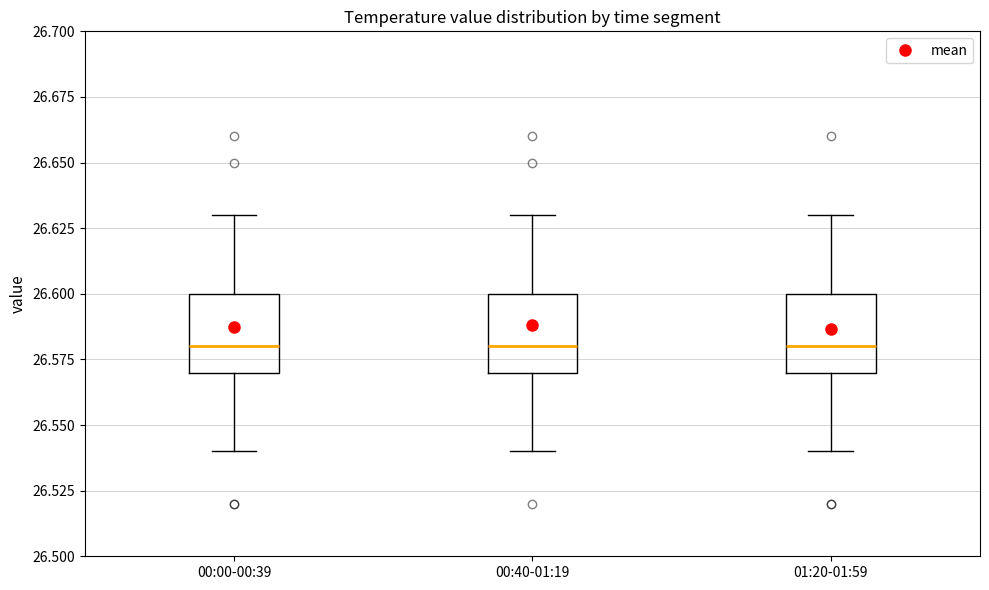

Reading left to right, read every box against the y-axis: the position of its median line, the range the box covers, and the ends of its whiskers. The values are not printed on the chart, so give them approximately, as read against the axis.

00:00-00:39: median 26.58, box 26.57 to 26.60, whiskers 26.54 to 26.63
00:40-01:19: median 26.58, box 26.57 to 26.60, whiskers 26.54 to 26.63
01:20-01:59: median 26.58, box 26.57 to 26.60, whiskers 26.54 to 26.63